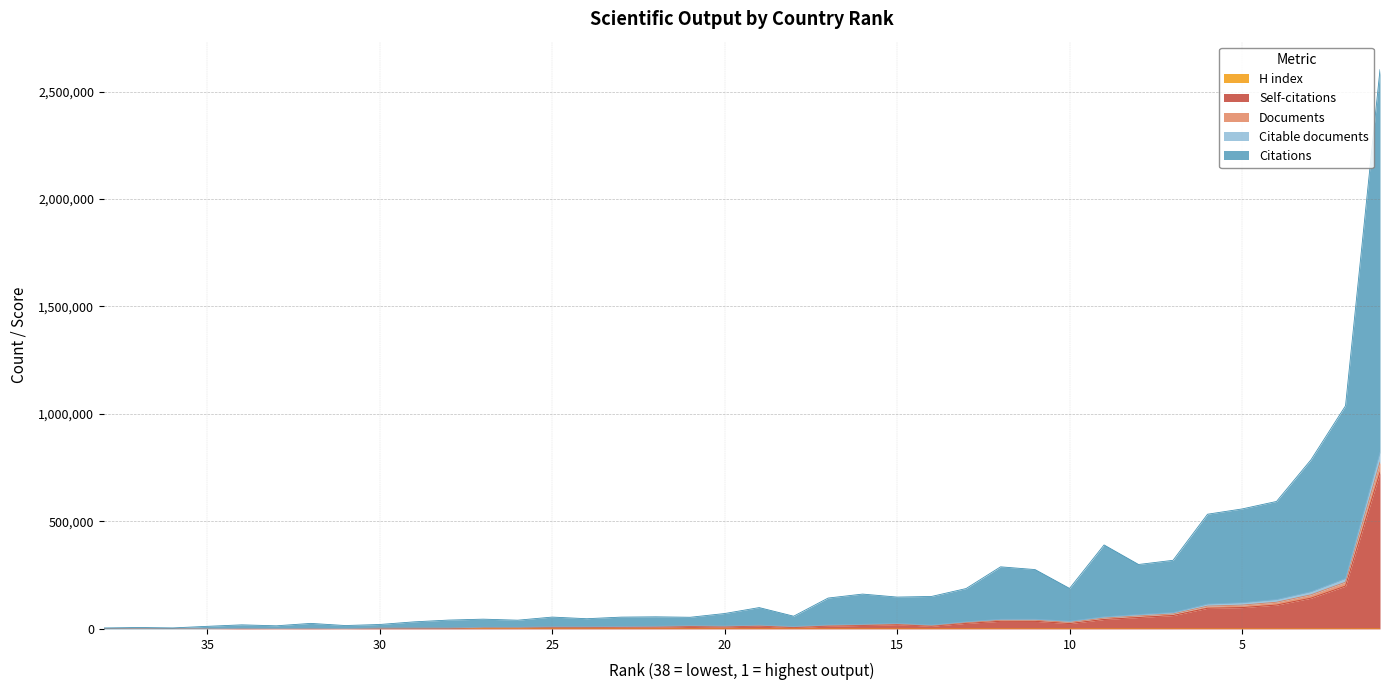

Which label corresponds to the smallest value in the chart?

37